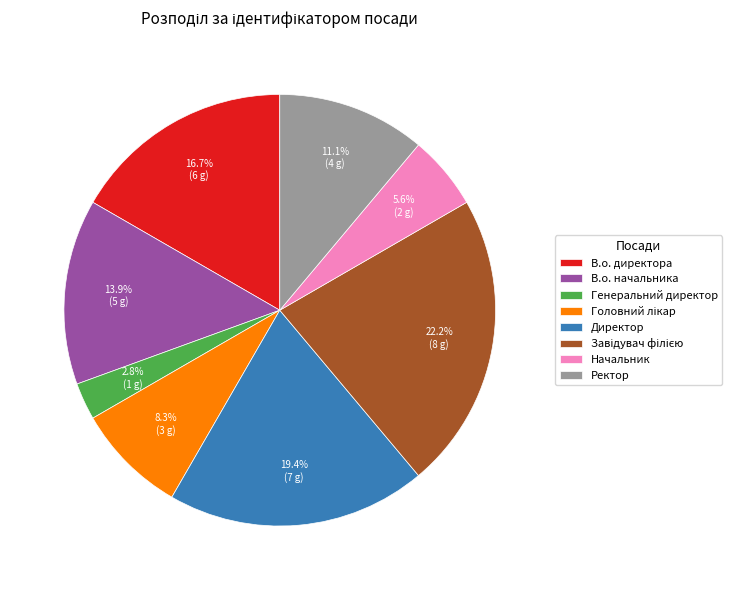

What percentage is the Ректор slice, to the nearest percent?

11%